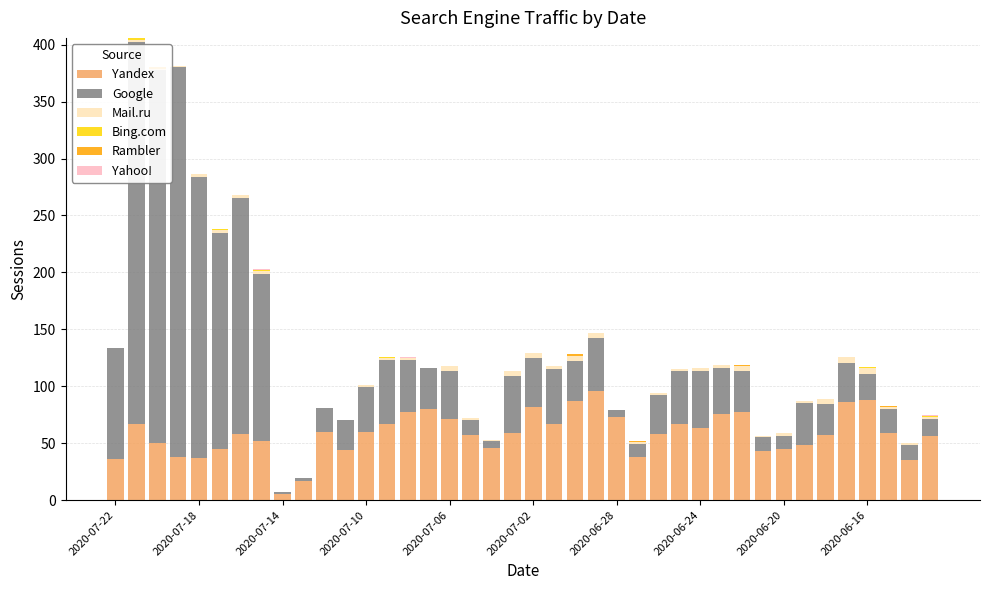

Between 17 and 20, which is larger?

20